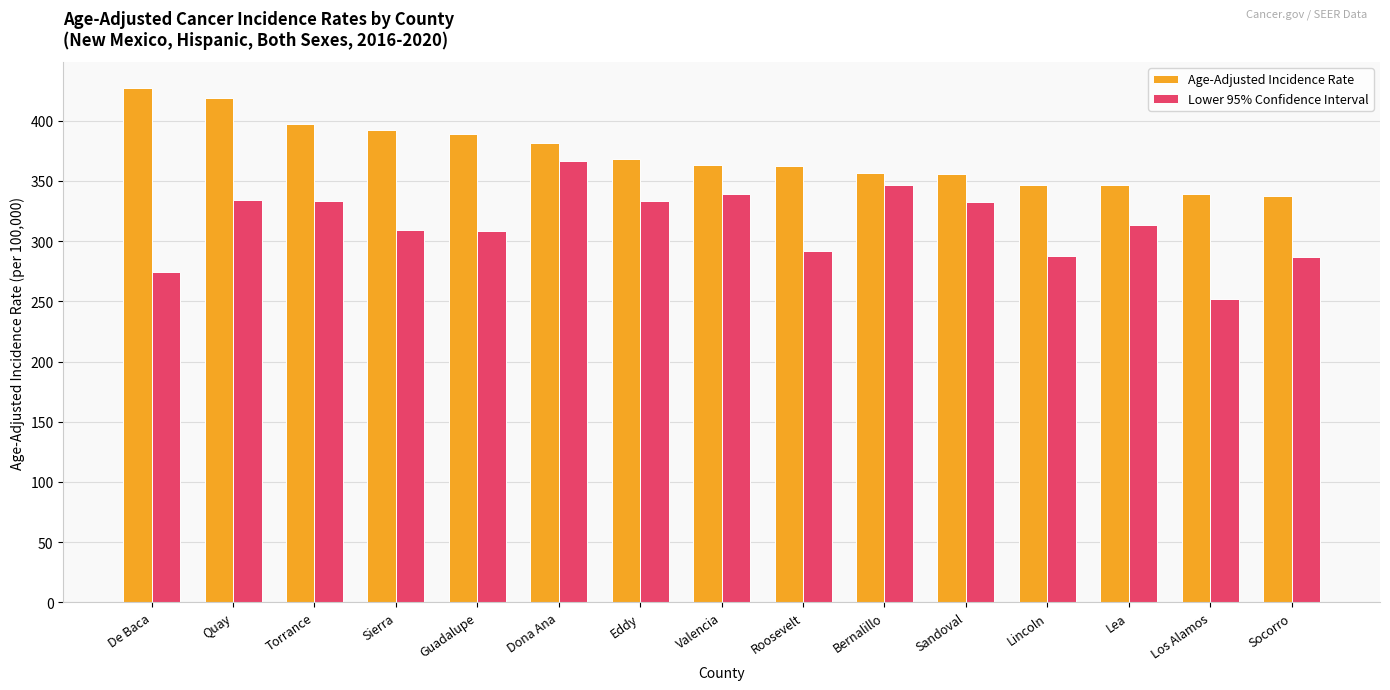

What are all the series names shown in the legend?

Age-Adjusted Incidence Rate, Lower 95% Confidence Interval